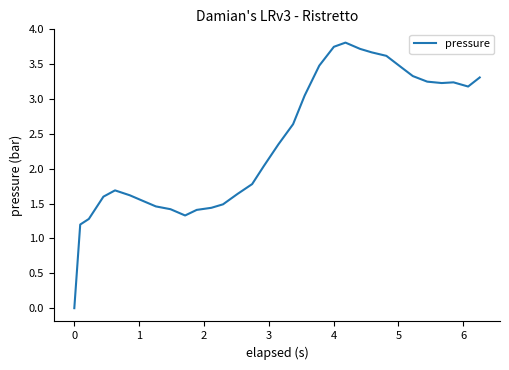

How many values exceed 2?

17